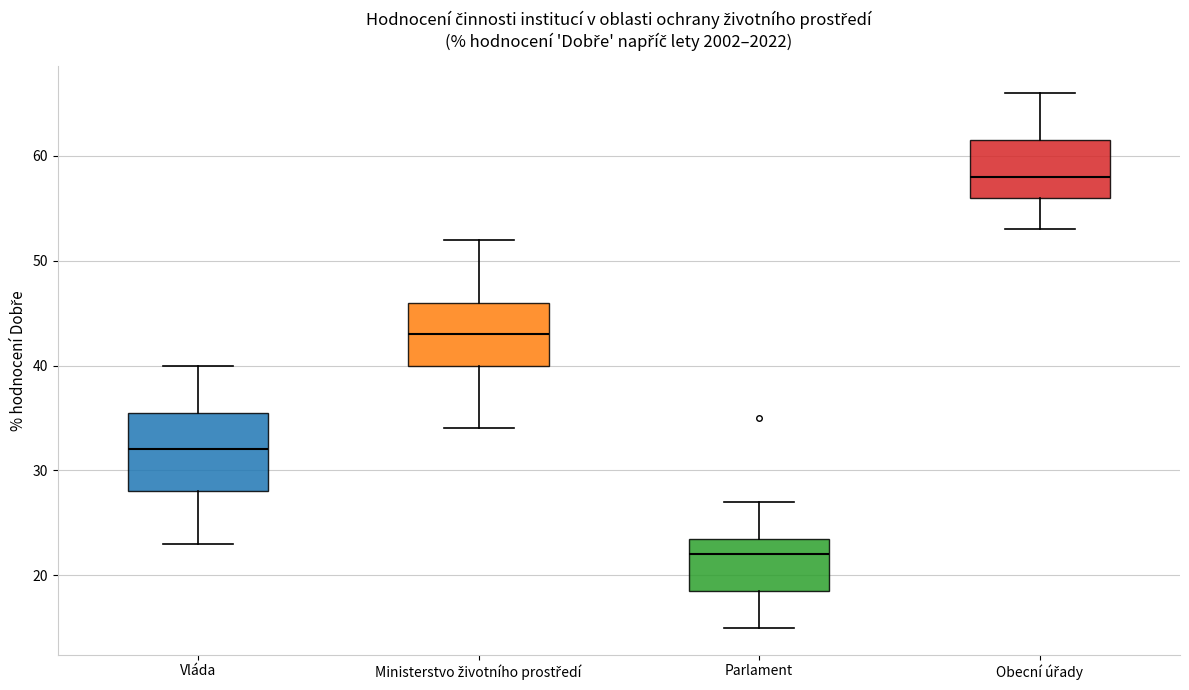

Which box's median line is the highest?

Obecní úřady